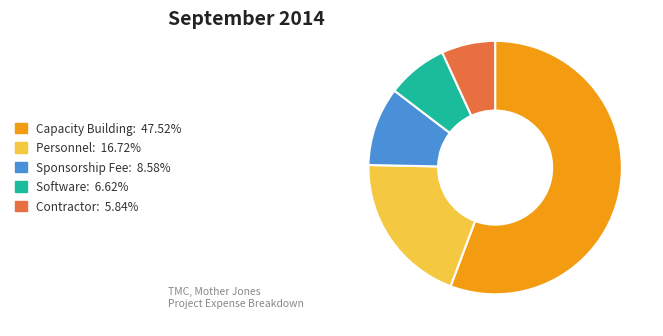

Is the sum of Software: 6.62% and Sponsorship Fee: 8.58% greater than half?

No